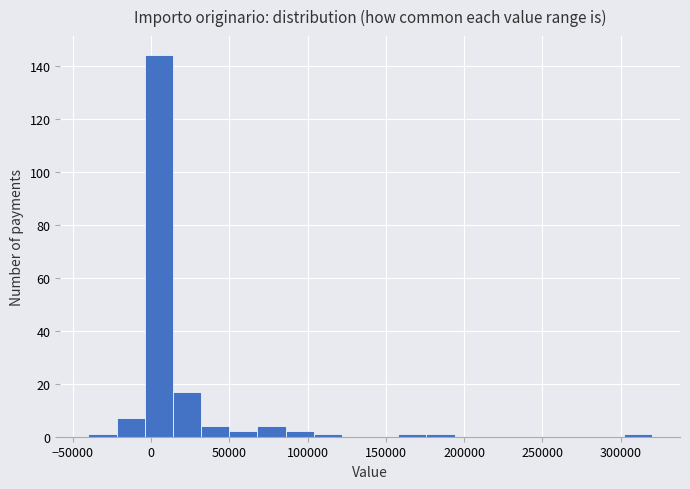

Read against the x-axis, roughly where is the centre of the tallest bar?

5000